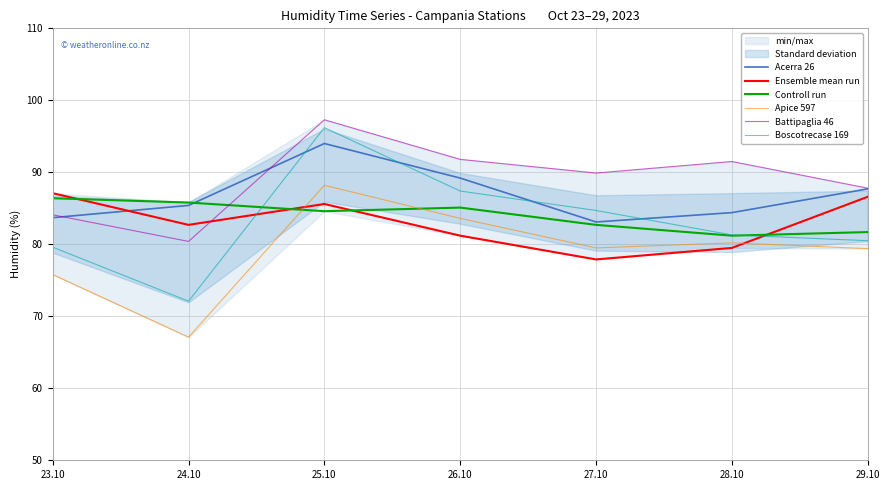

Between 26.10 and 28.10, which series saw the biggest shift?

Boscotrecase 169